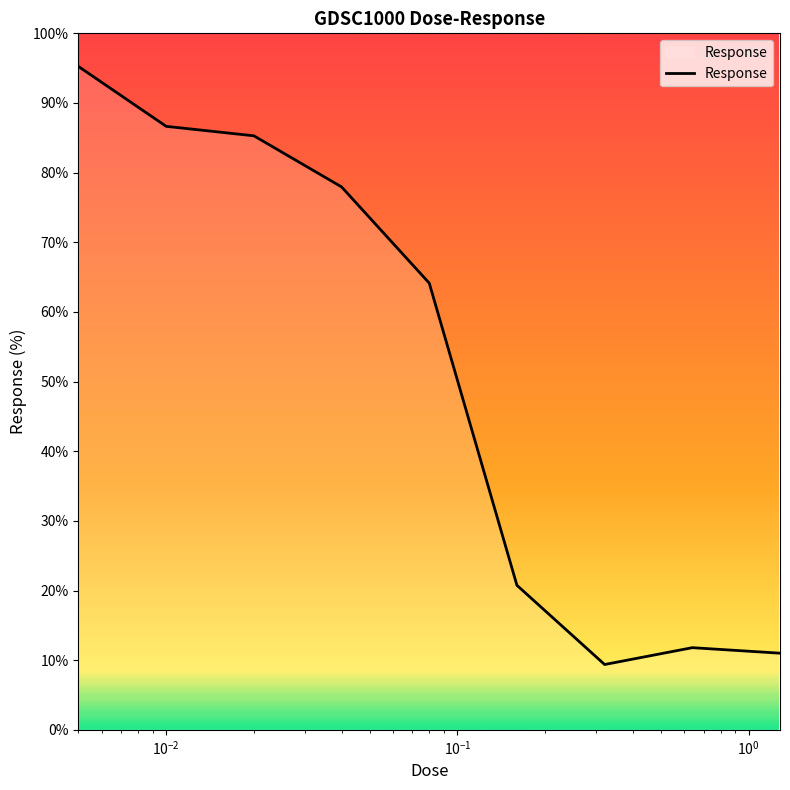

What is the smallest value displayed?

9.4